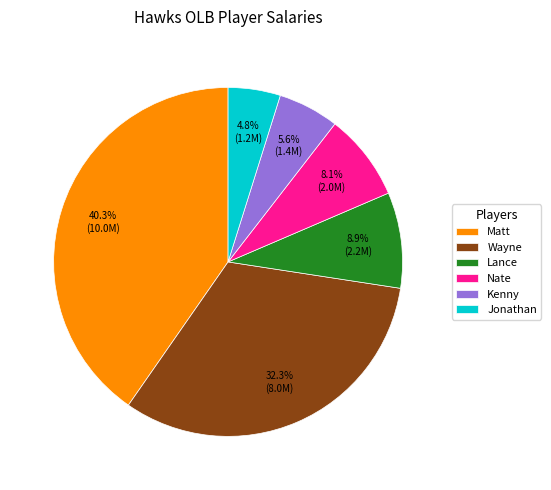

Which category has the biggest portion of the pie?

Matt